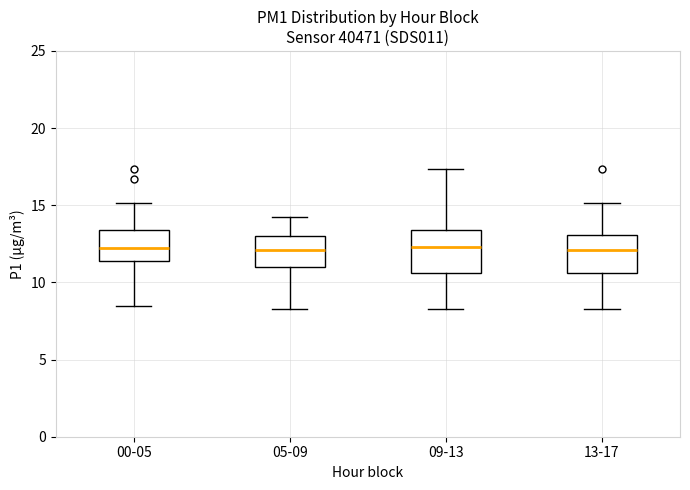

Reading left to right, read every box against the y-axis: the position of its median line, the range the box covers, and the ends of its whiskers. The values are not printed on the chart, so give them approximately, as read against the axis.

00-05: median 12.0, box 11.5 to 13.5, whiskers 8.5 to 15.0
05-09: median 12.0, box 11.0 to 13.0, whiskers 8.5 to 14.0
09-13: median 12.5, box 10.5 to 13.5, whiskers 8.5 to 17.5
13-17: median 12.0, box 10.5 to 13.0, whiskers 8.5 to 15.0